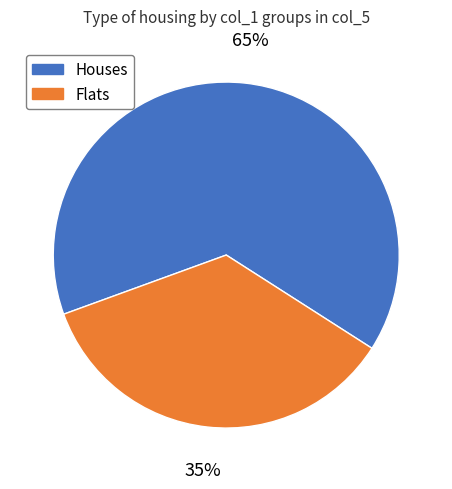

Which category has the biggest portion of the pie?

Houses